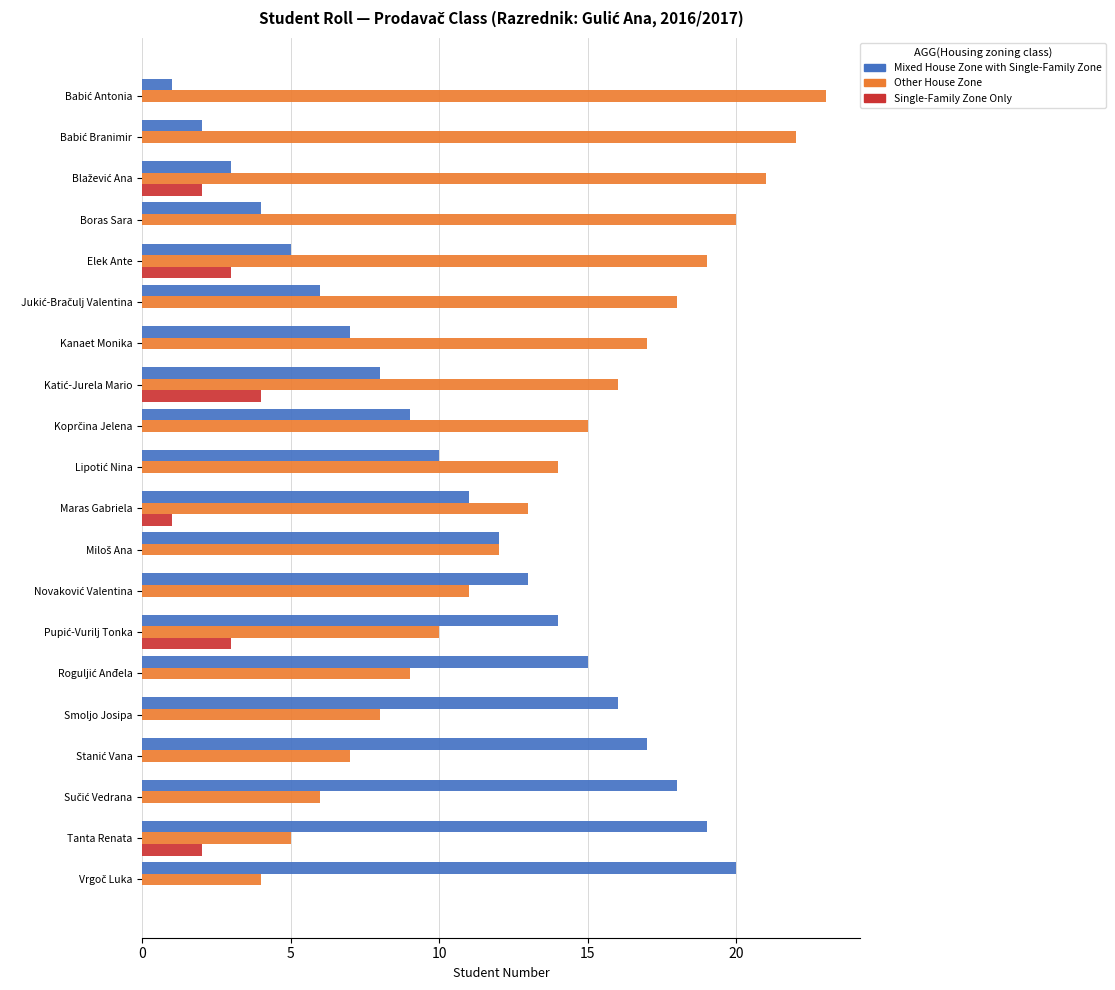

True or false: Other House Zone has a value of 8 at Smoljo Josipa.

True